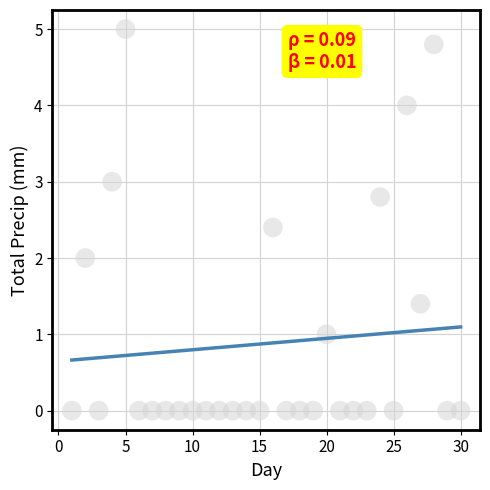

What is the range of Y values (max minus min)?

5.0